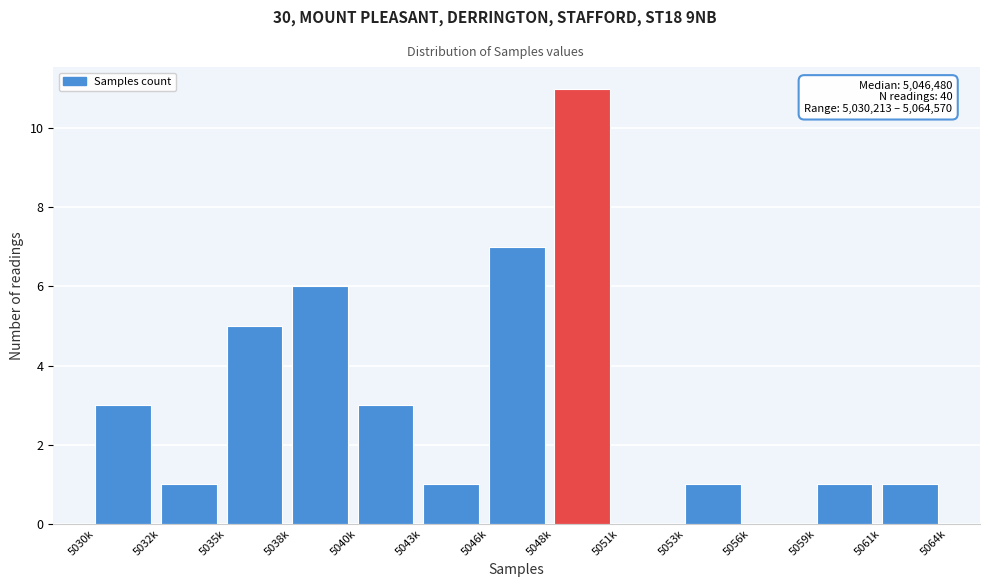

Reading left to right, list all the values displayed in this chart.

5030k=3	5032k=1	5035k=5	5038k=6	5040k=3	5043k=1	5046k=7	5048k=11	5051k=0	5053k=1	5056k=0	5059k=1	5061k=1